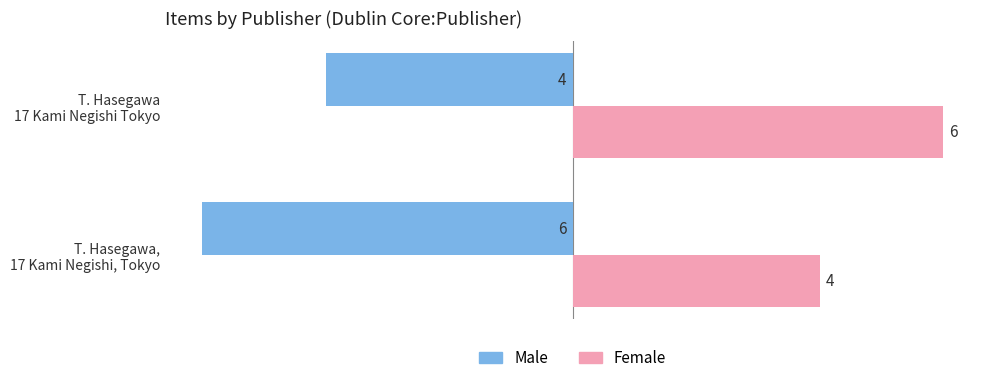

List the series in order of their peak value, highest first.

Female, Male